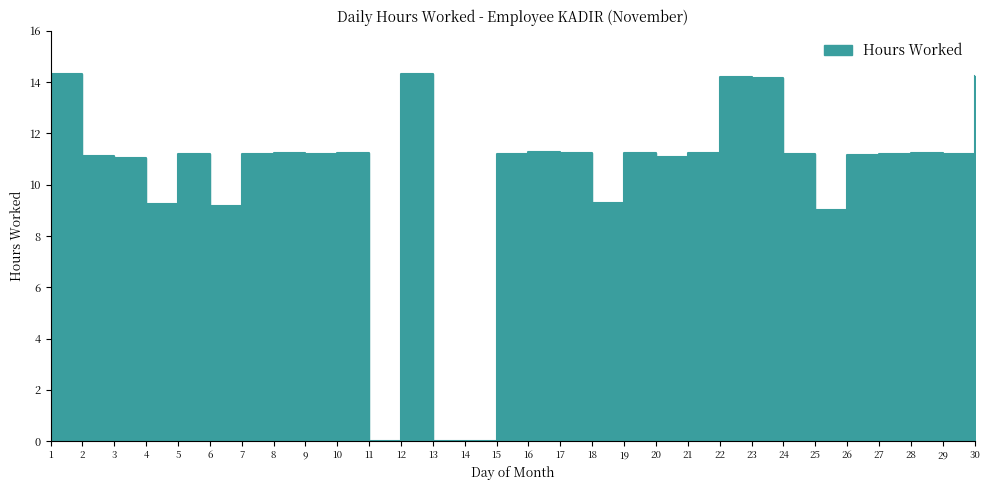

How many categories are shown in the chart?

30